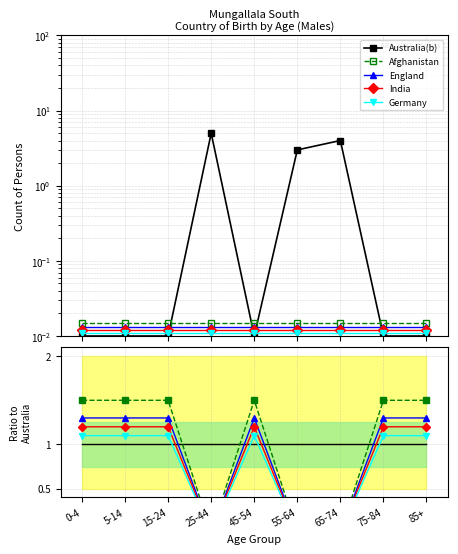

What is the difference between the India values at 15-24 and 25-44?

1.2